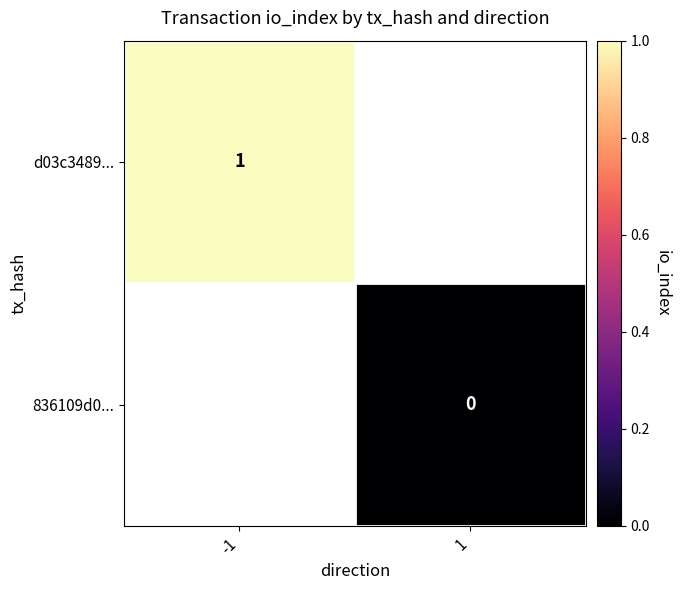

The d03c3489... series shows 2 at -1. True or false?

False